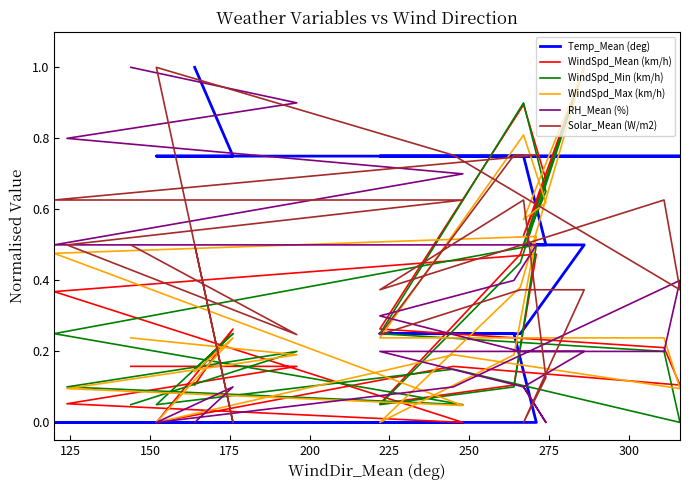

After their last crossing, which series has the higher values: WindSpd_Min (km/h) or WindSpd_Mean (km/h)?

WindSpd_Mean (km/h)